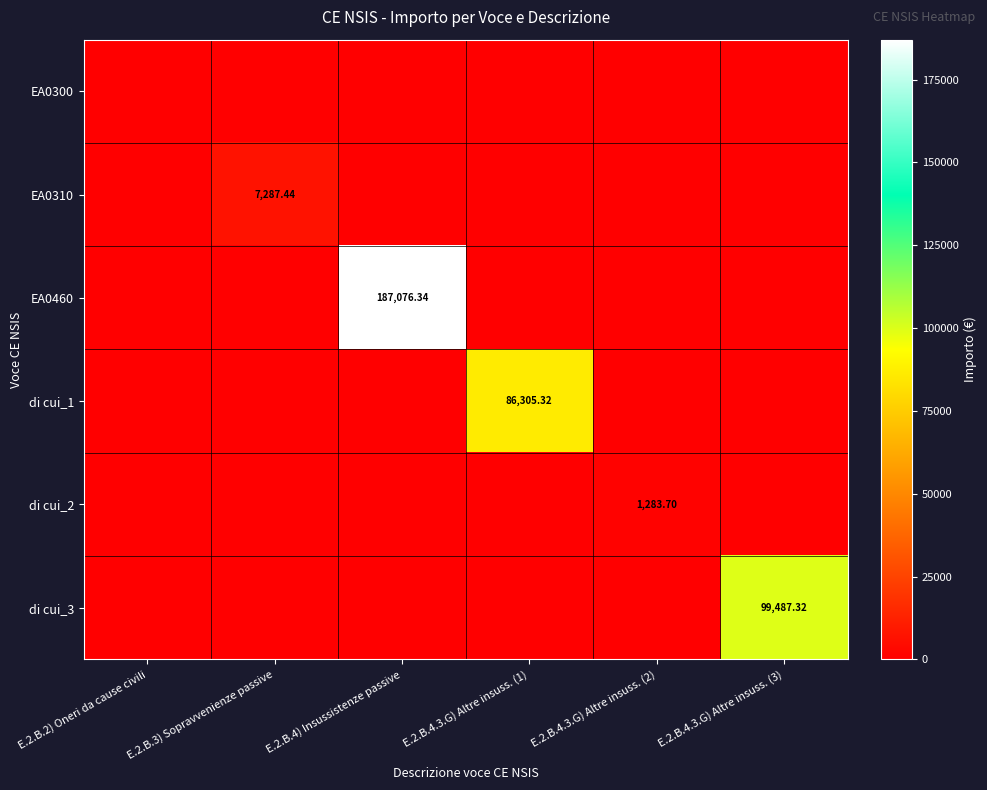

Is it true that EA0460 equals -69907.0 at E.2.B.4.3.G) Altre insuss. (1)?

False